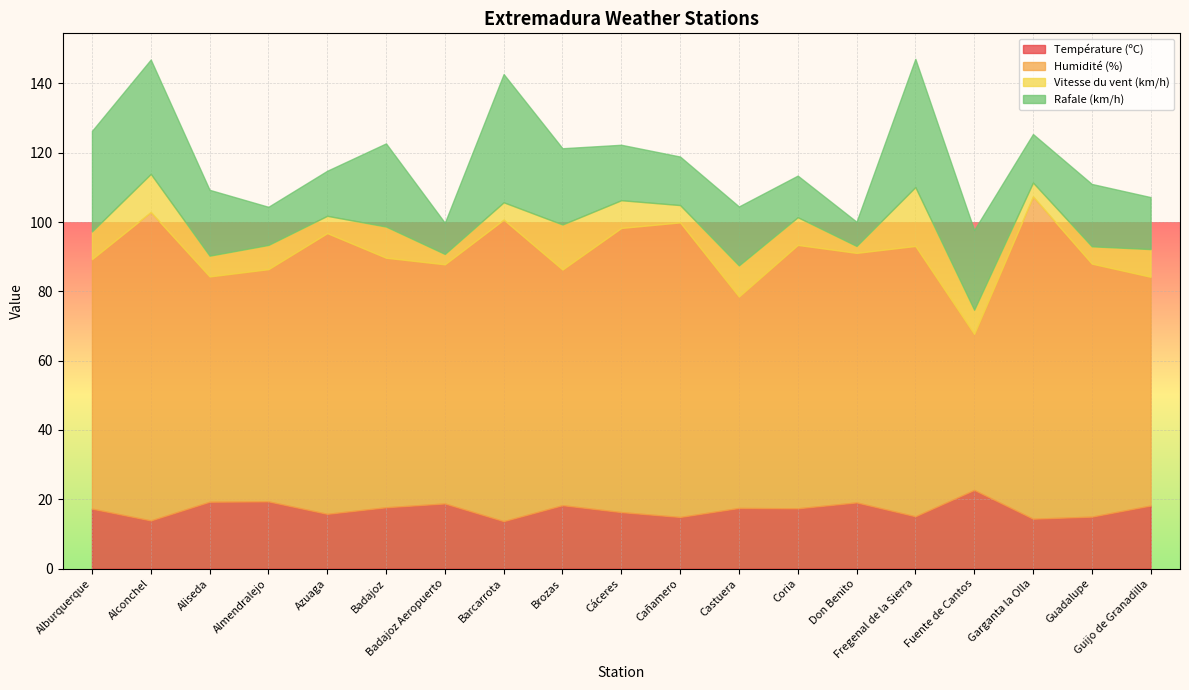

Read the Humidité (%) value at Don Benito.

72.0